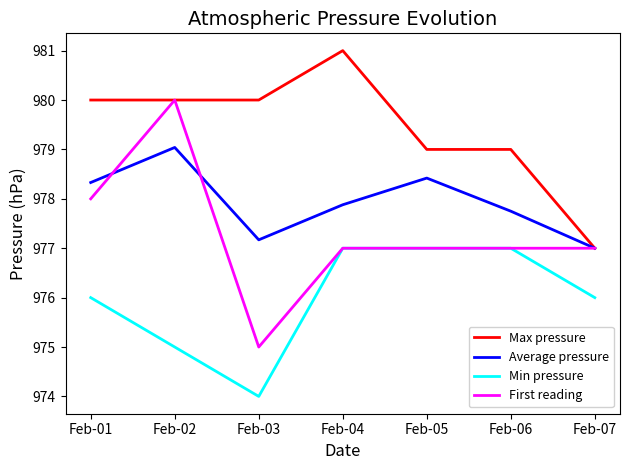

Read the Min pressure value at Feb-07.

976.0